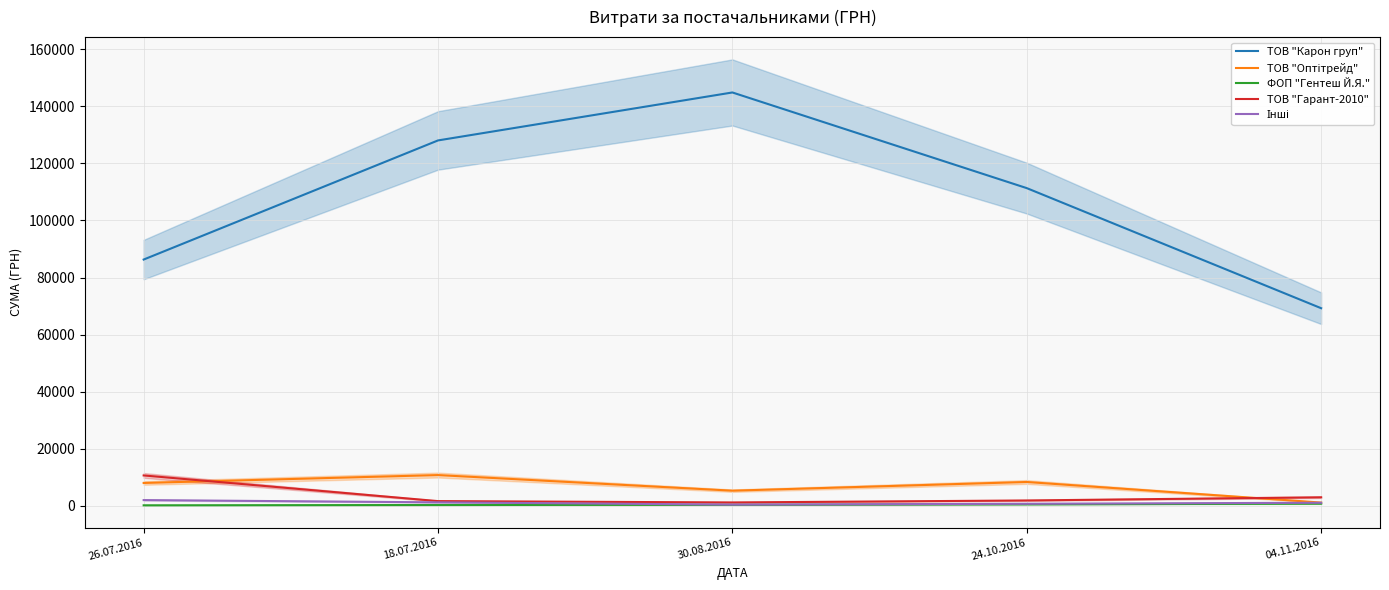

What is the difference between the ТОВ "Гарант-2010" values at 24.10.2016 and 18.07.2016?

226.0